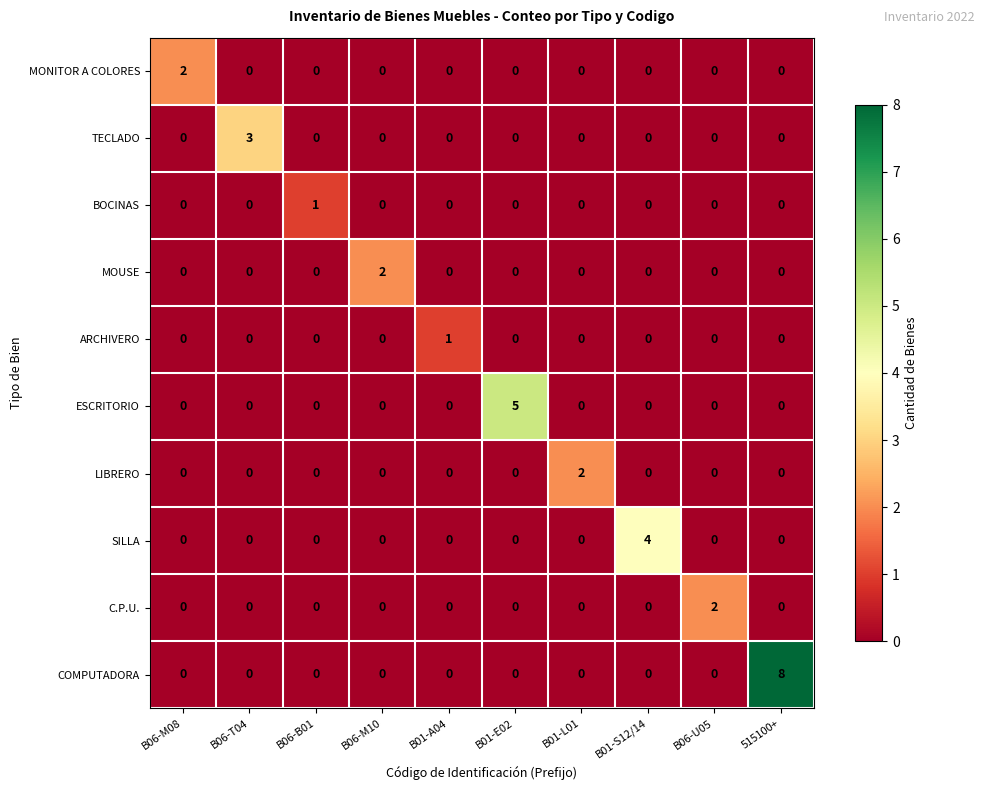

Which series has the largest total across all categories?

COMPUTADORA